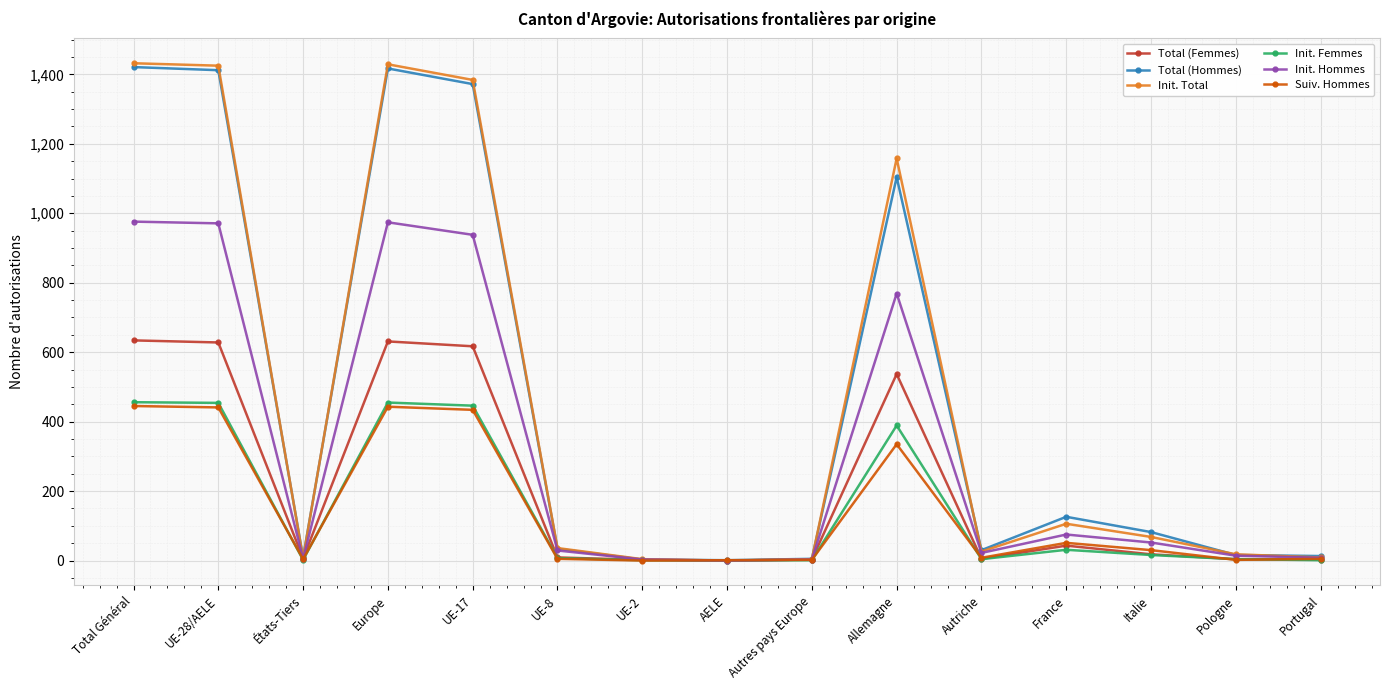

True or false: Init. Femmes has more than 1 points higher than both neighbors.

True